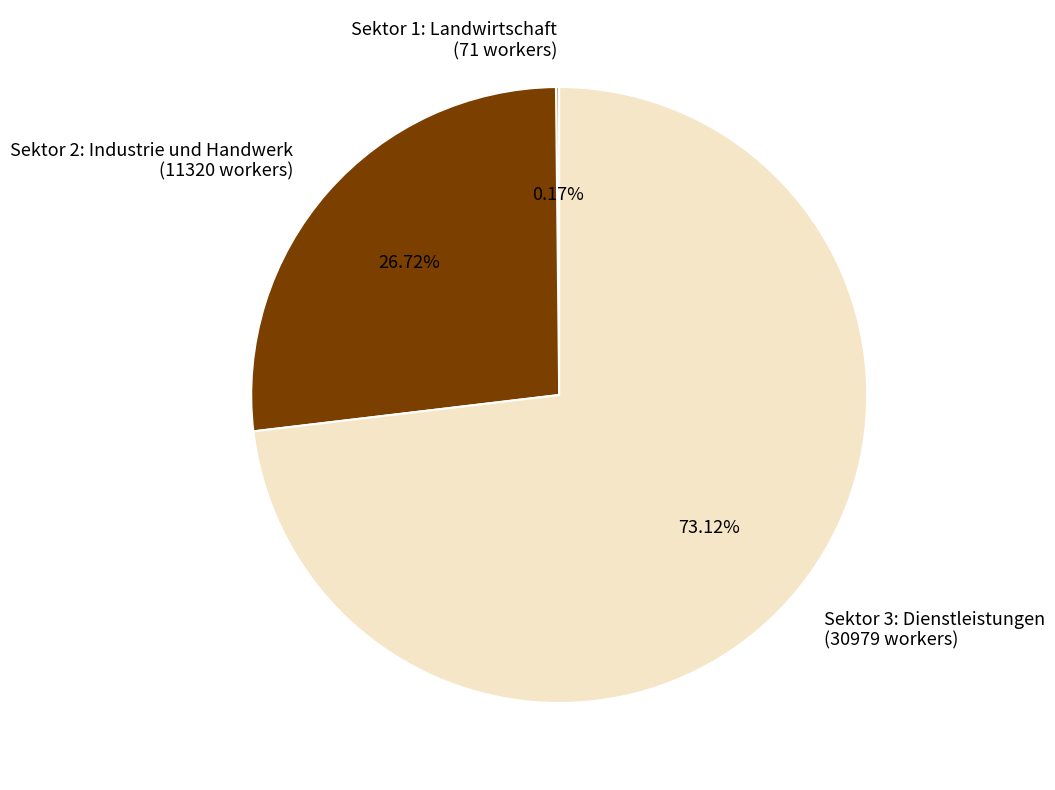

Does any single category account for the majority?

Yes